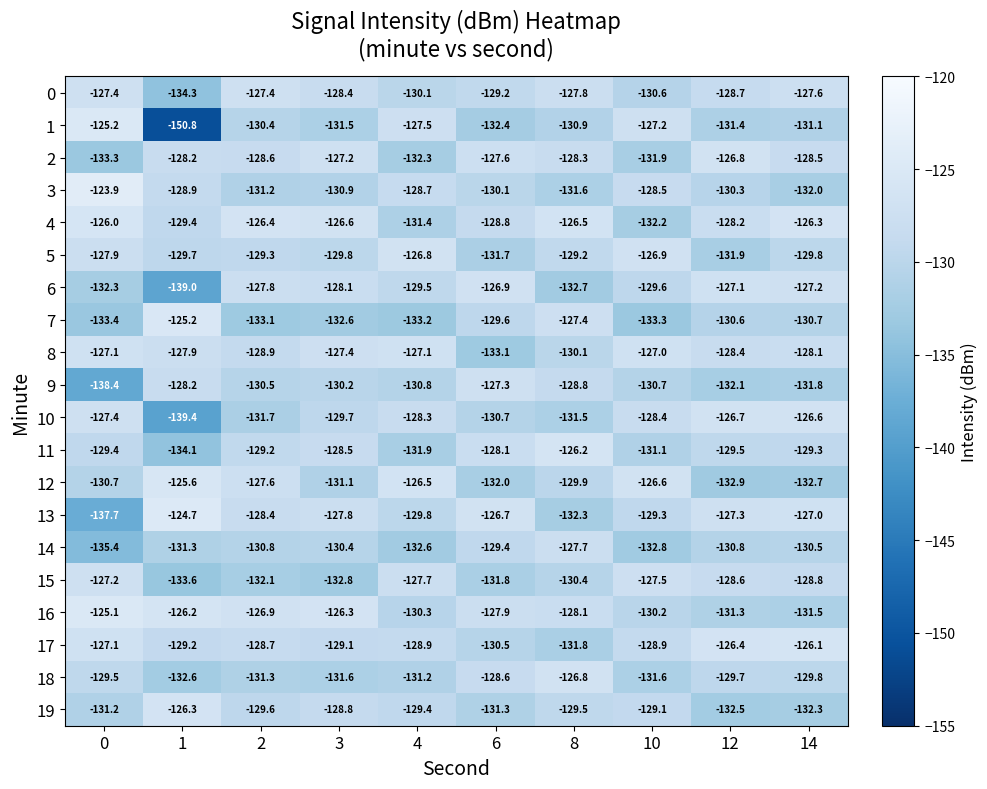

At 12, list the series in order from largest to smallest.

17, 10, 2, 6, 13, 4, 8, 15, 0, 11, 18, 3, 7, 14, 16, 1, 5, 9, 19, 12